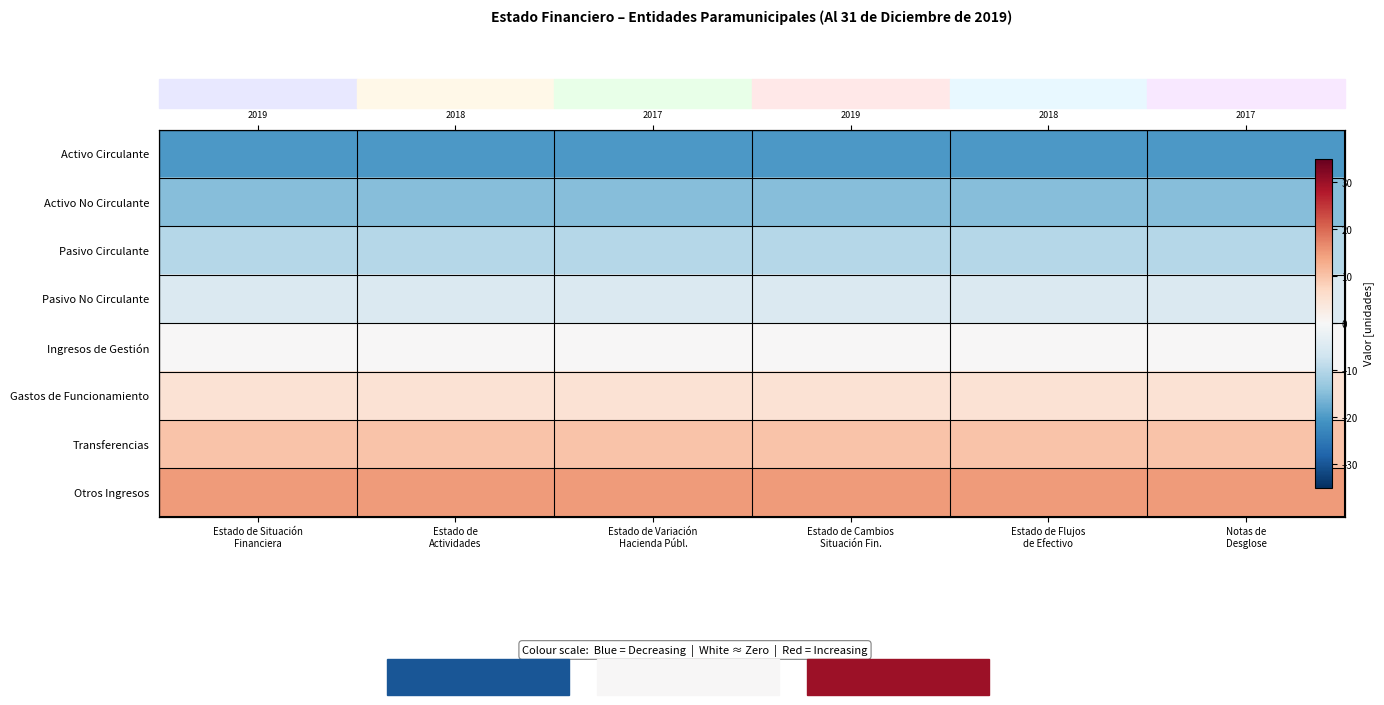

Rank the categories by Gastos de Funcionamiento value from lowest to highest.

Estado de Situación Financiera, Estado de Actividades, Estado de Variación Hacienda Públ., Estado de Cambios Situación Fin., Estado de Flujos de Efectivo, Notas de Desglose